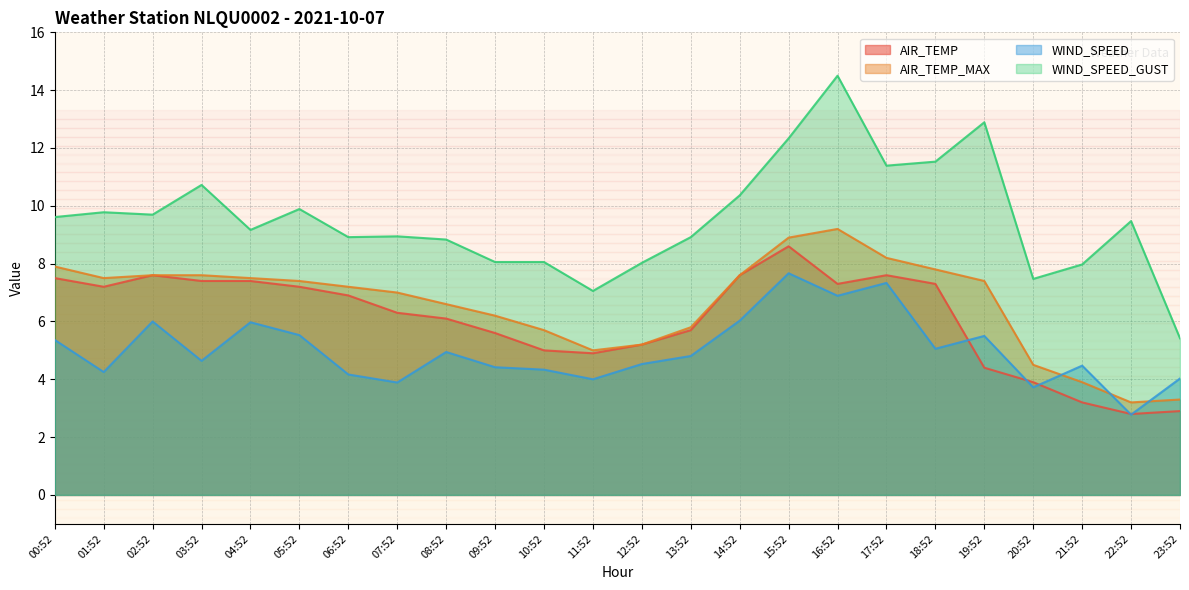

List the series in order of their peak value, lowest first.

WIND_SPEED, AIR_TEMP, AIR_TEMP_MAX, WIND_SPEED_GUST